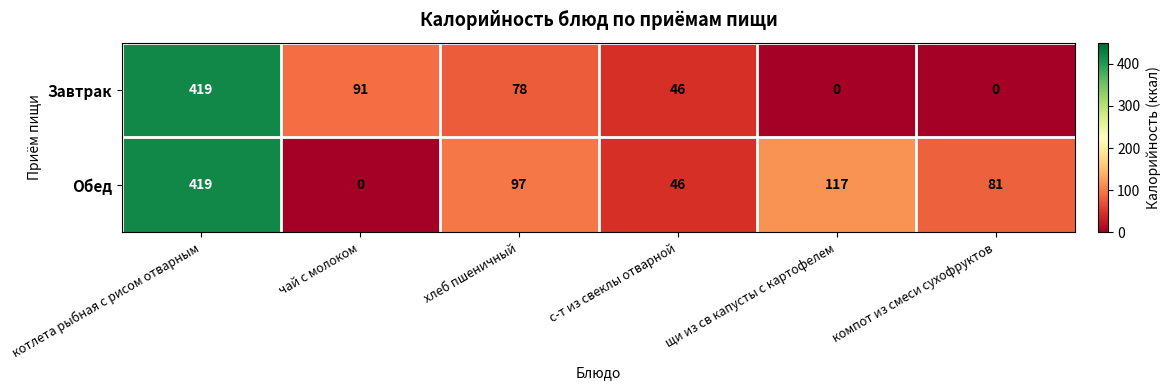

What is the difference between the maximum and minimum values in the Обед series?

419